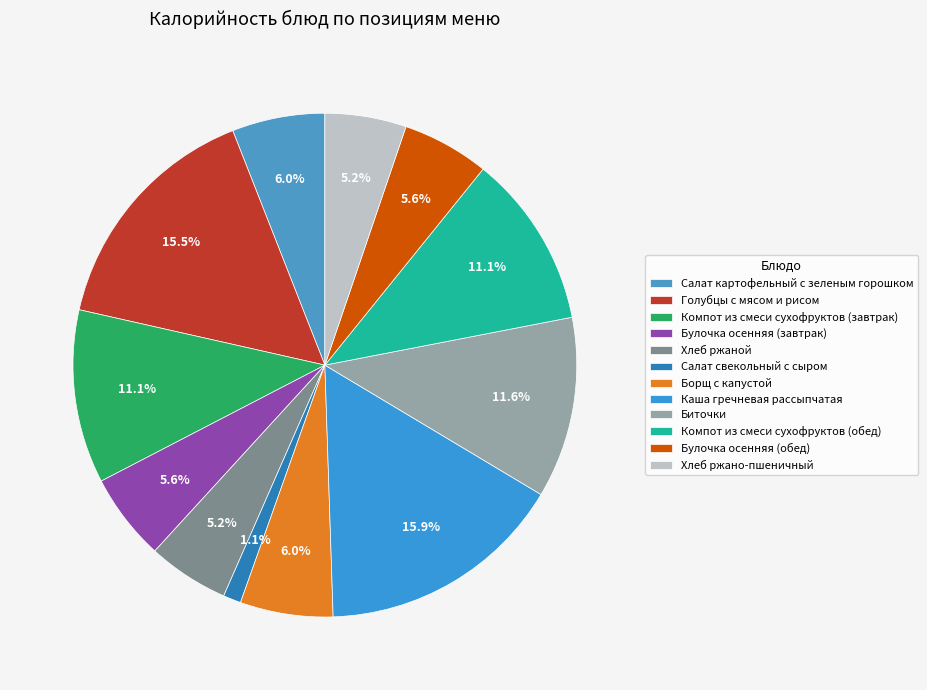

To the nearest percent, what portion does Булочка осенняя (обед) represent?

6%